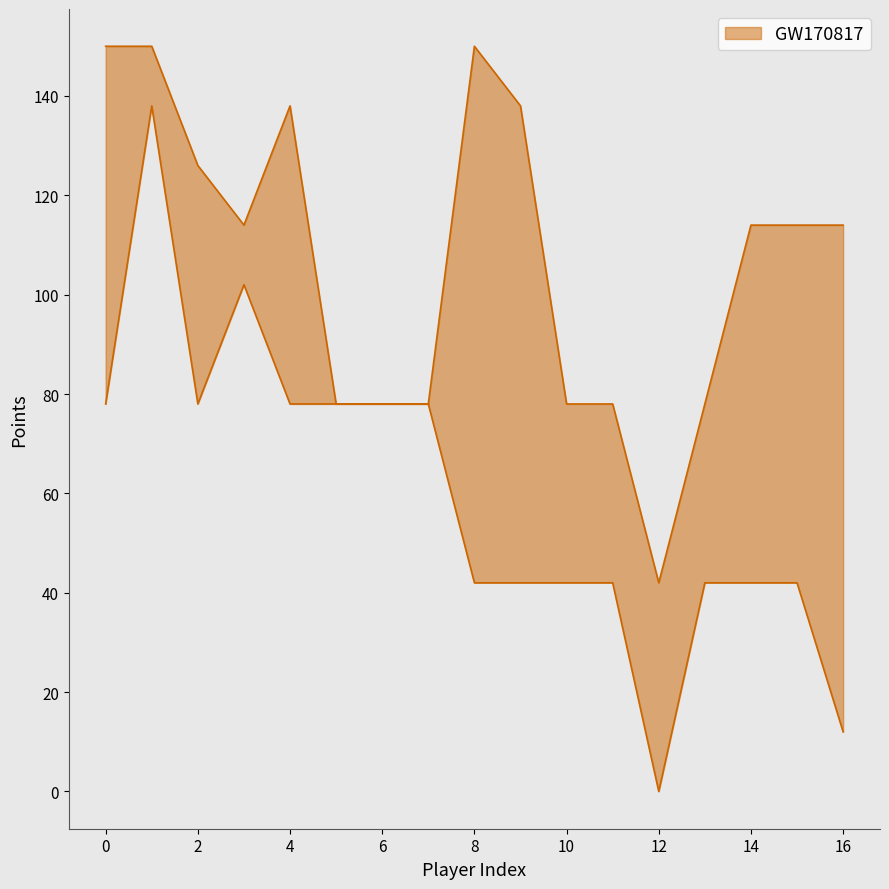

What is the greatest value displayed?

150